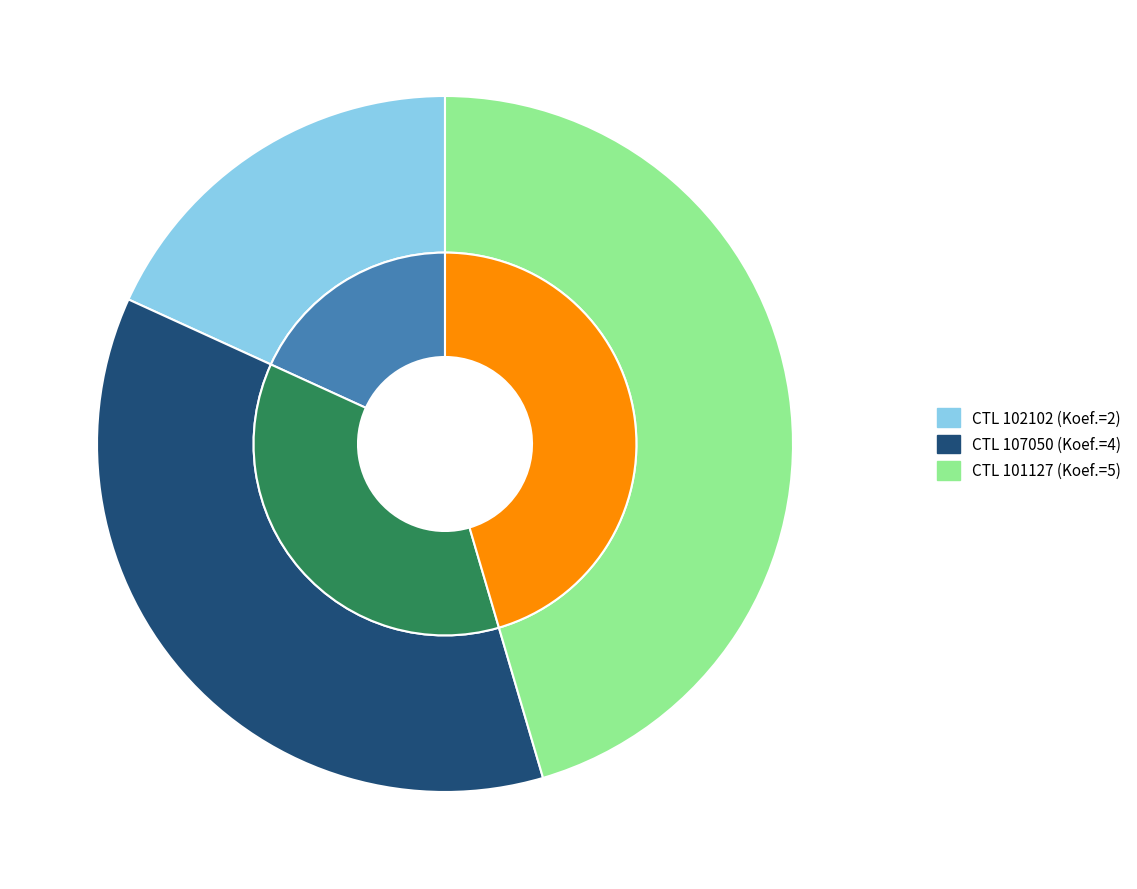

To the nearest percent, what is the combined percentage of 101127 and 107050?

82%